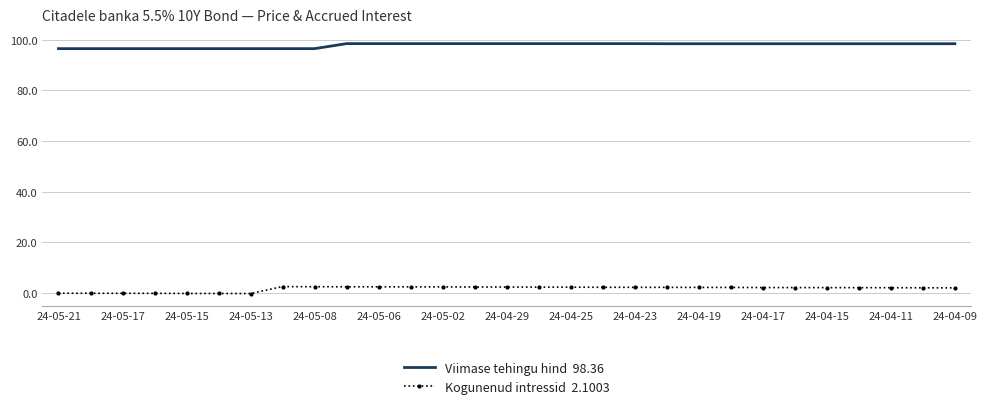

What is the maximum value shown in the chart?

98.4